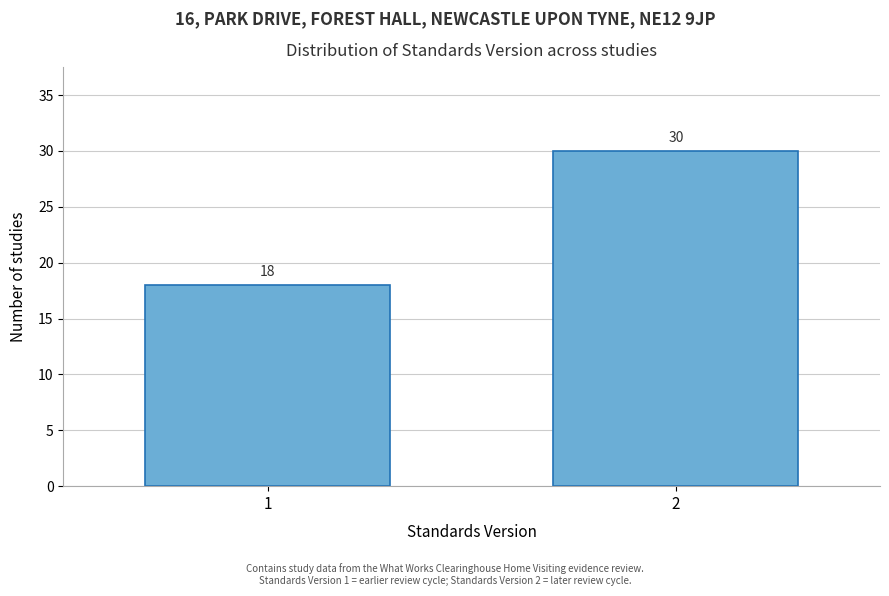

Reading left to right, transcribe all the data shown in this chart.

18	30